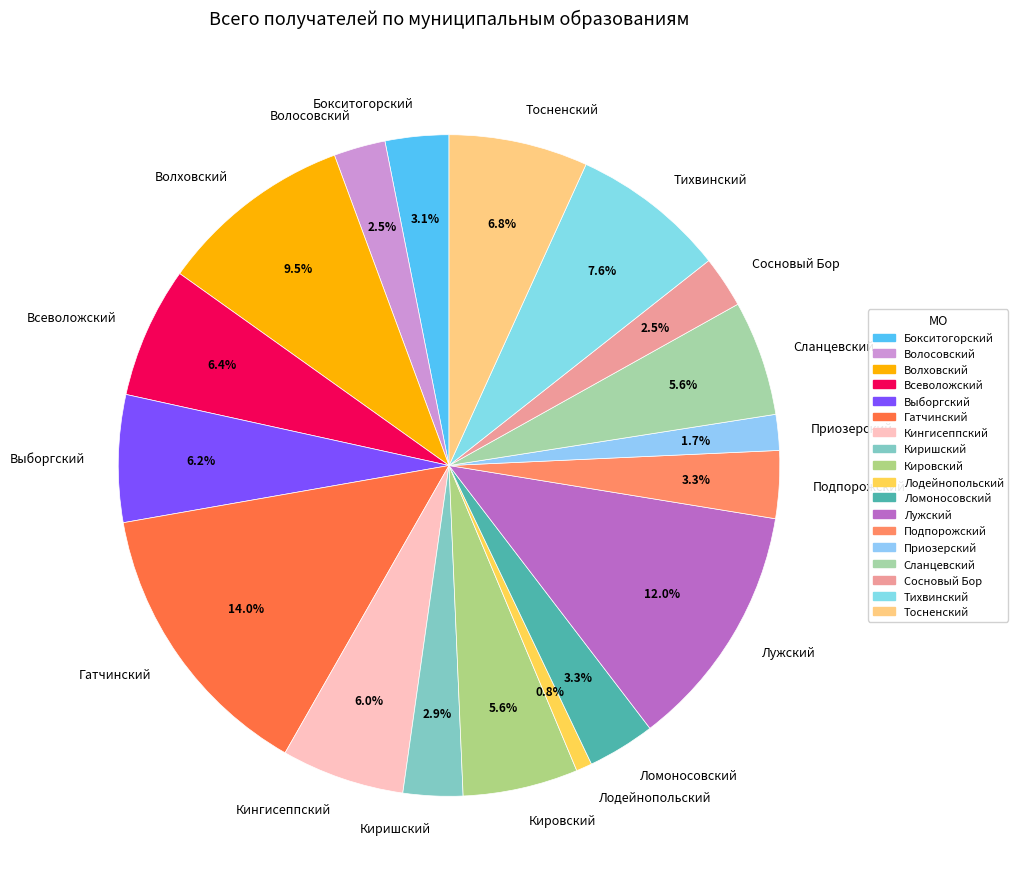

What percentage is the Ломоносовский slice, to the nearest percent?

3%